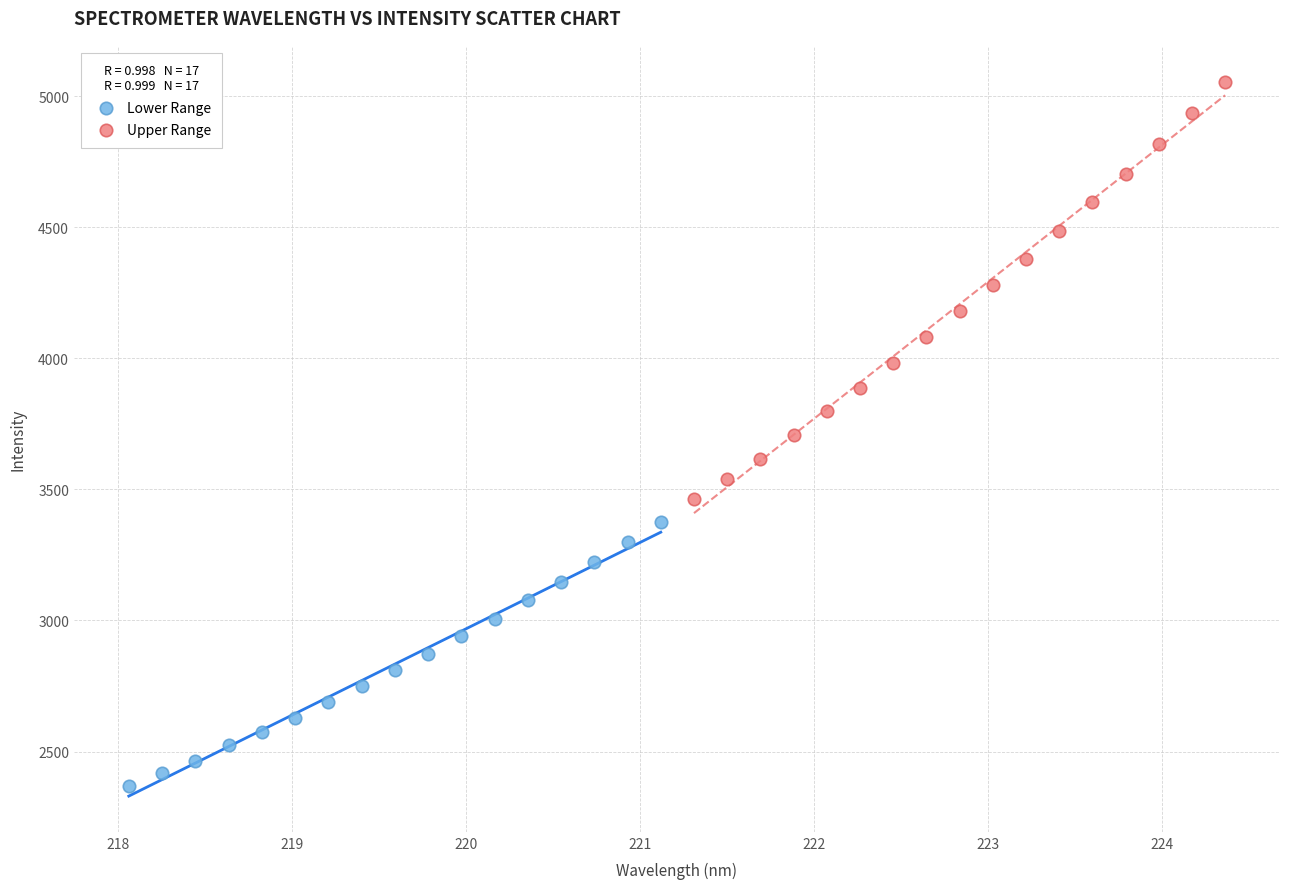

Which series reaches the minimum Y coordinate?

Lower Range